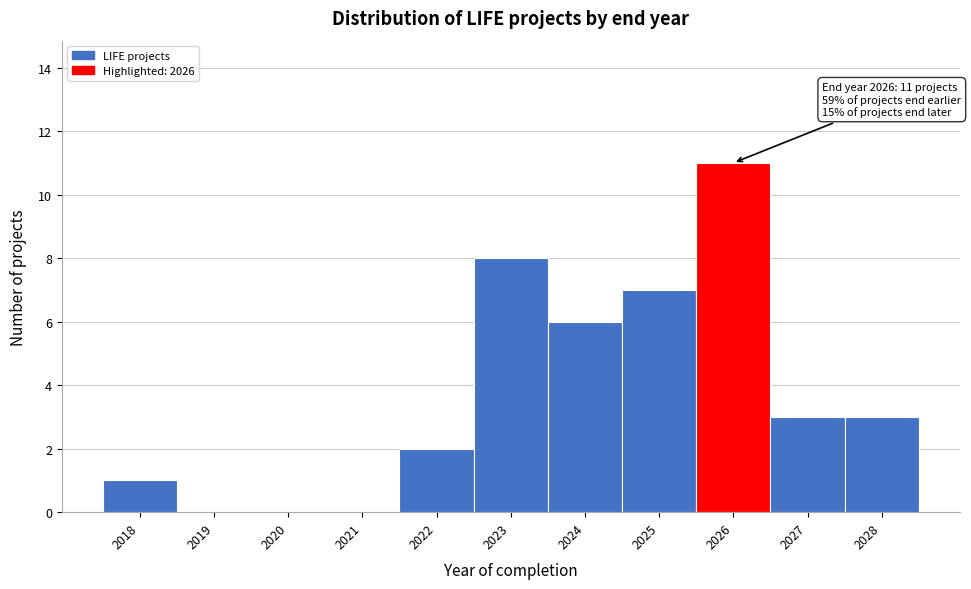

Reading left to right, what are all the values shown in this chart?

2018=1	2019=0	2020=0	2021=0	2022=2	2023=8	2024=6	2025=7	2026=11	2027=3	2028=3